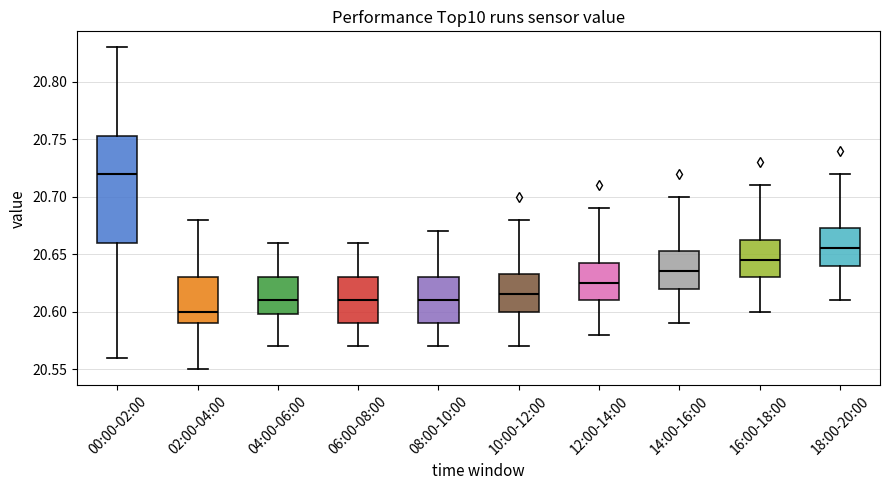

Which box's median line is the highest?

00:00-02:00